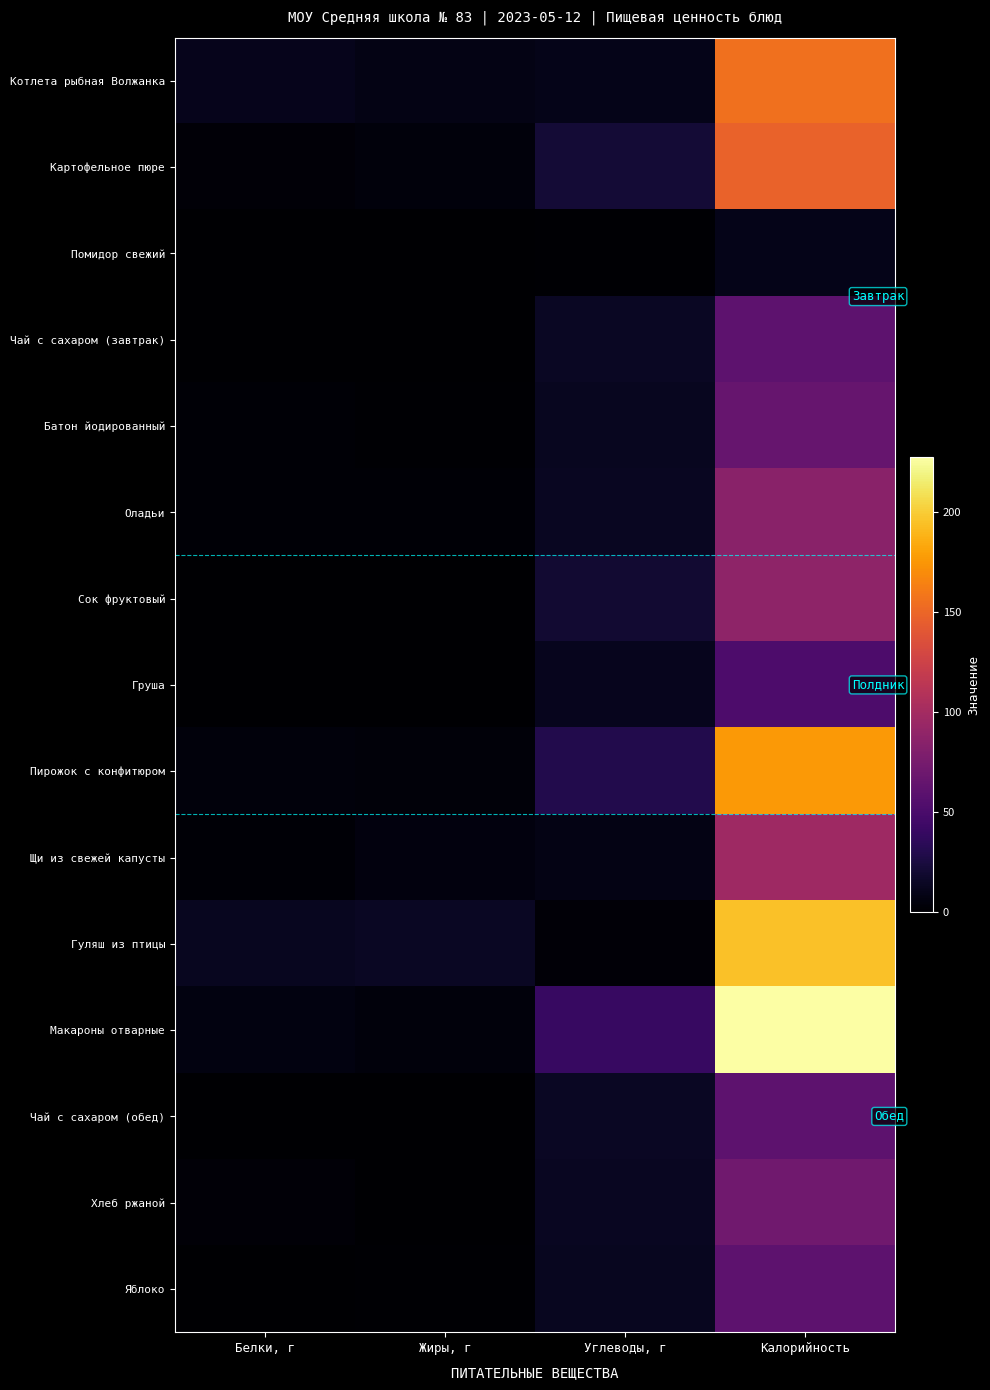

Which series has the largest range (max minus min)?

Макароны отварные